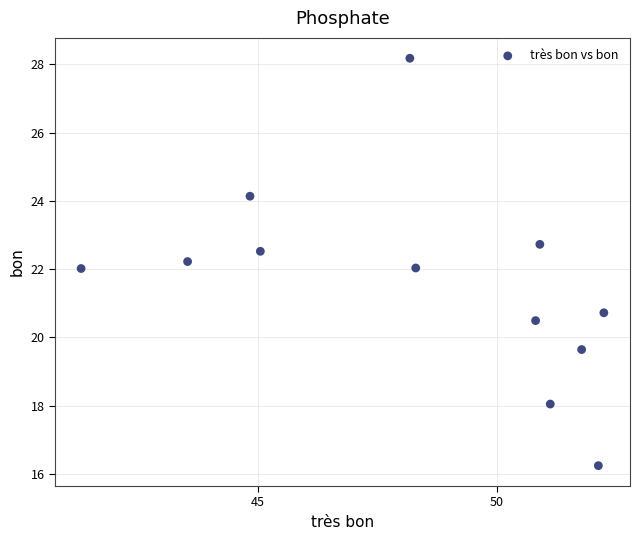

What is the average X value?

48.3